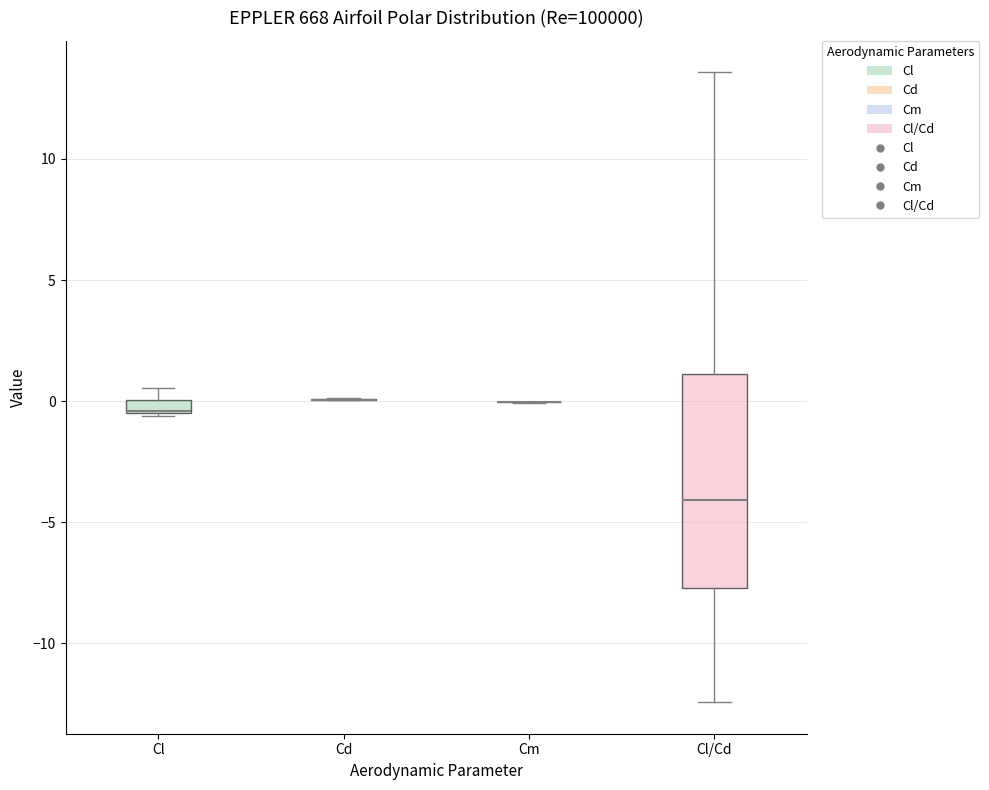

Comparing the boxes themselves (not the whiskers), which one is the tallest?

Cl/Cd